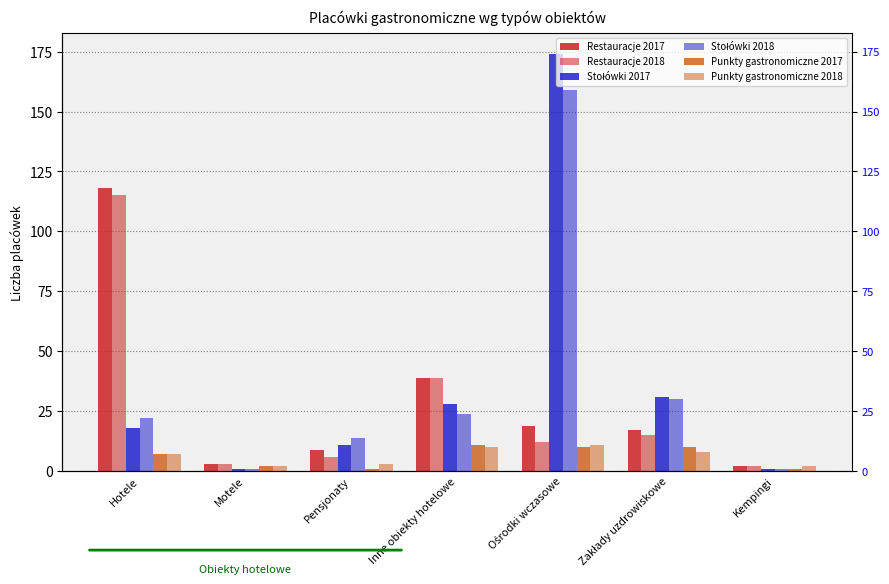

What is the difference between the maximum and minimum values in the Restauracje 2017 series?

116